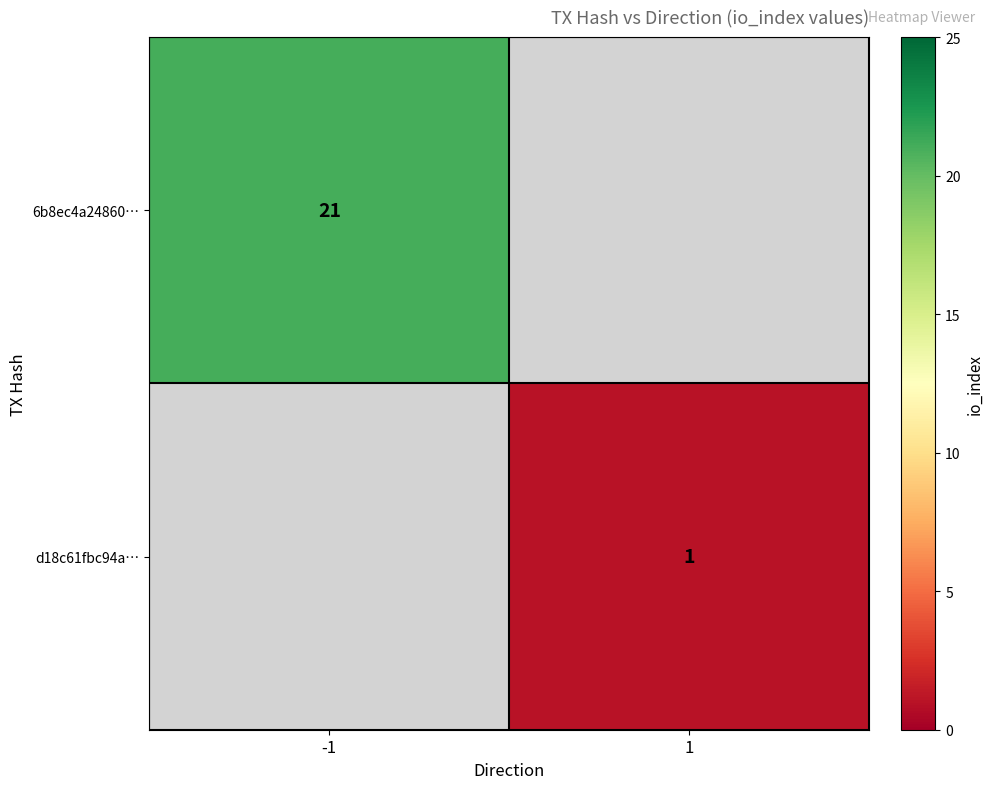

The 6b8ec4a24860… series shows 13 at -1. True or false?

False